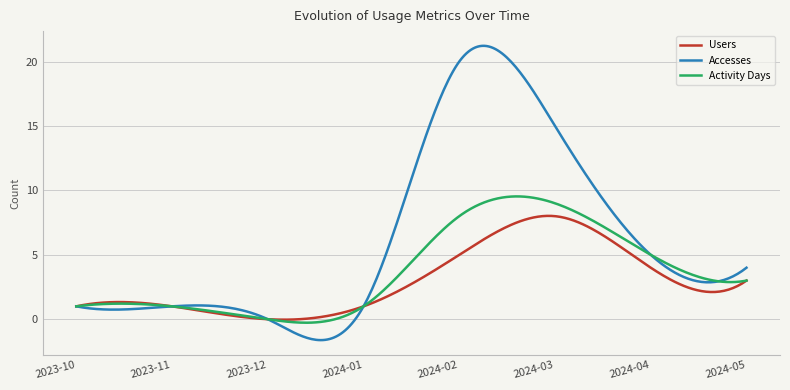

What are all the series names shown in the legend?

Users, Accesses, Activity Days